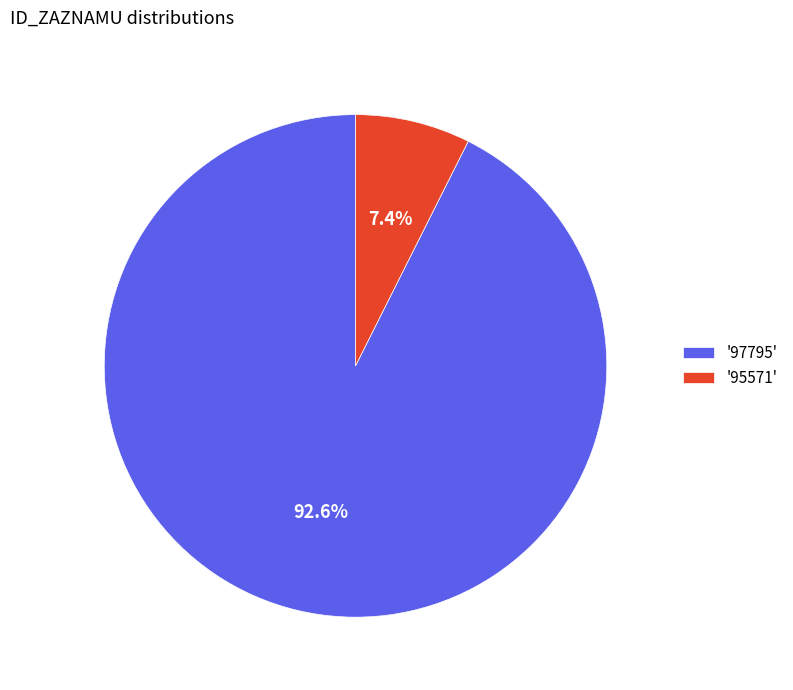

Between '95571' and '97795', which is larger?

'97795'